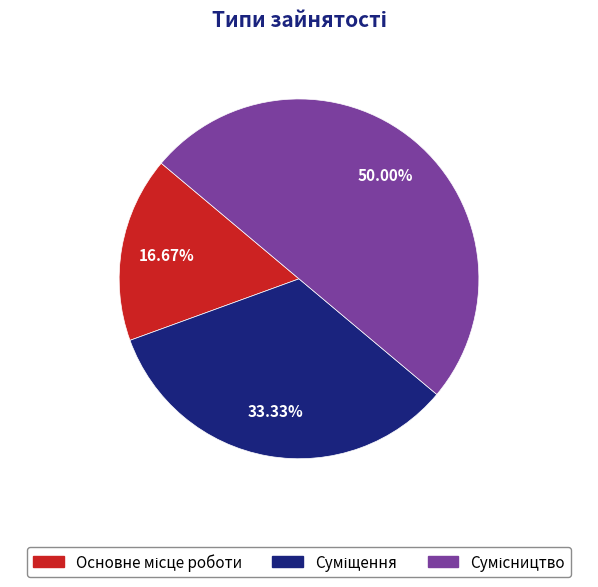

How many slices are in this pie chart?

3